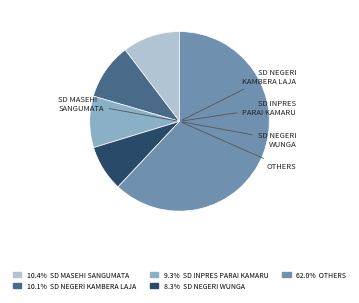

How many slices are in this pie chart?

5